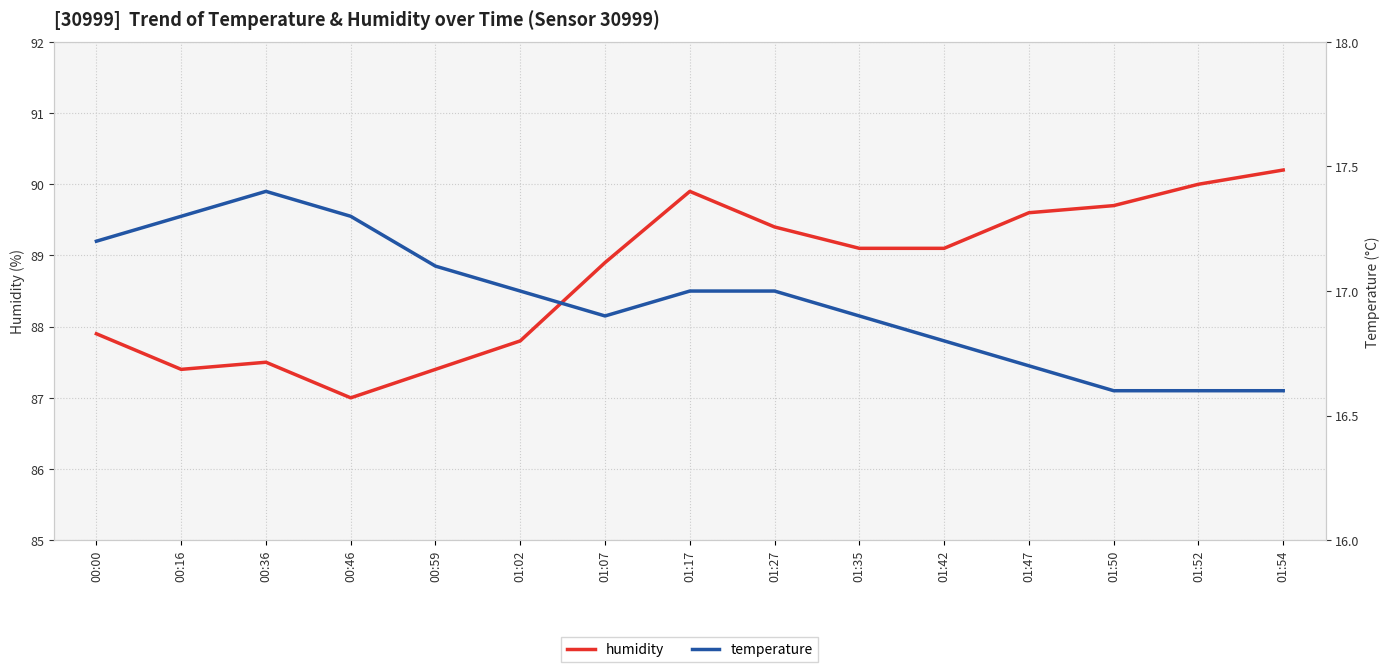

How many interior local peaks does the humidity series have?

2